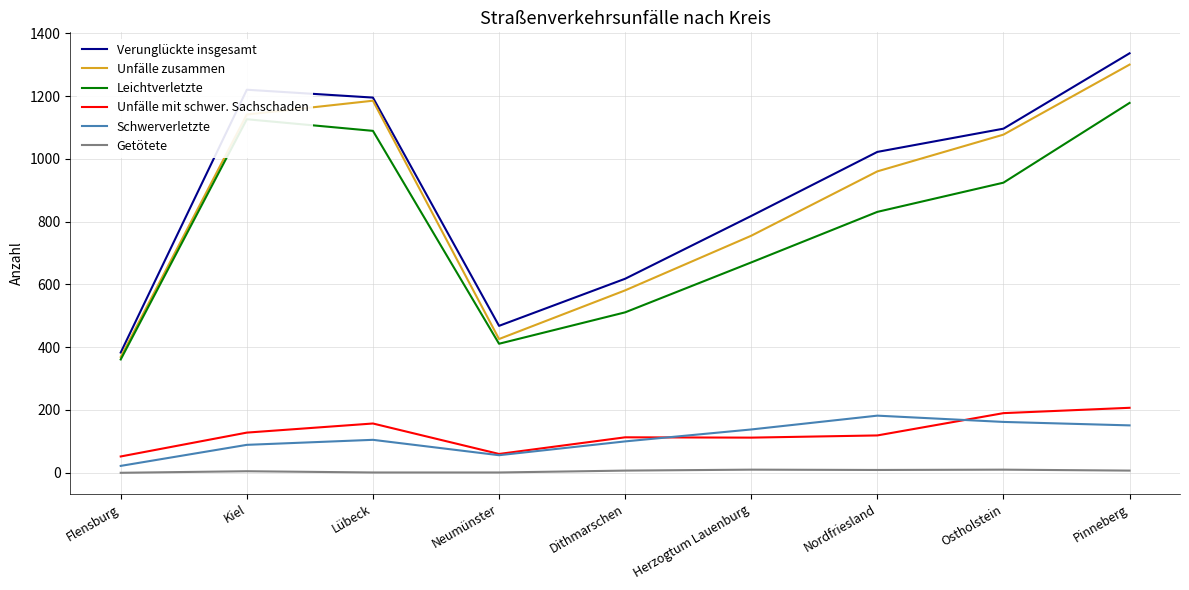

What is the total value across all series at Flensburg?

1187